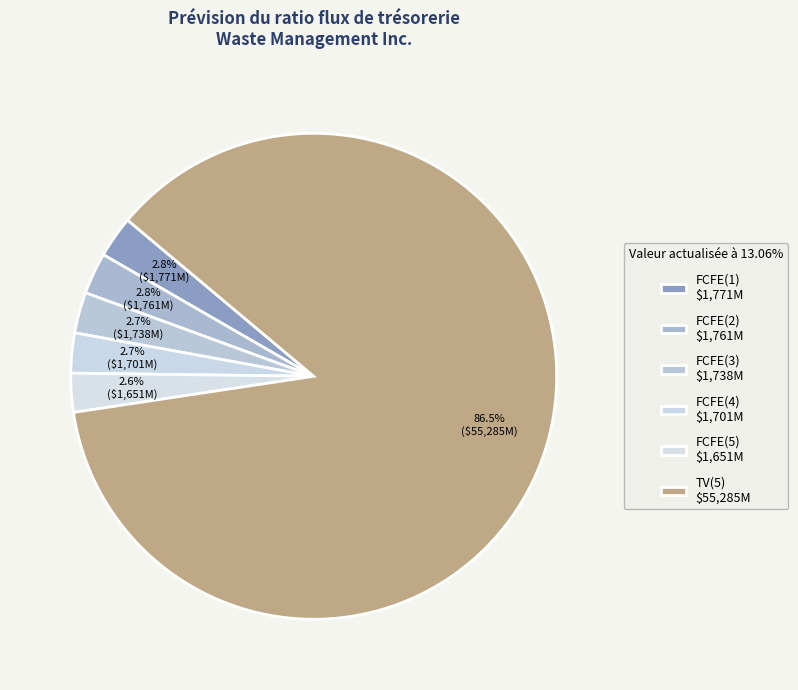

How many segments does this pie chart have?

6